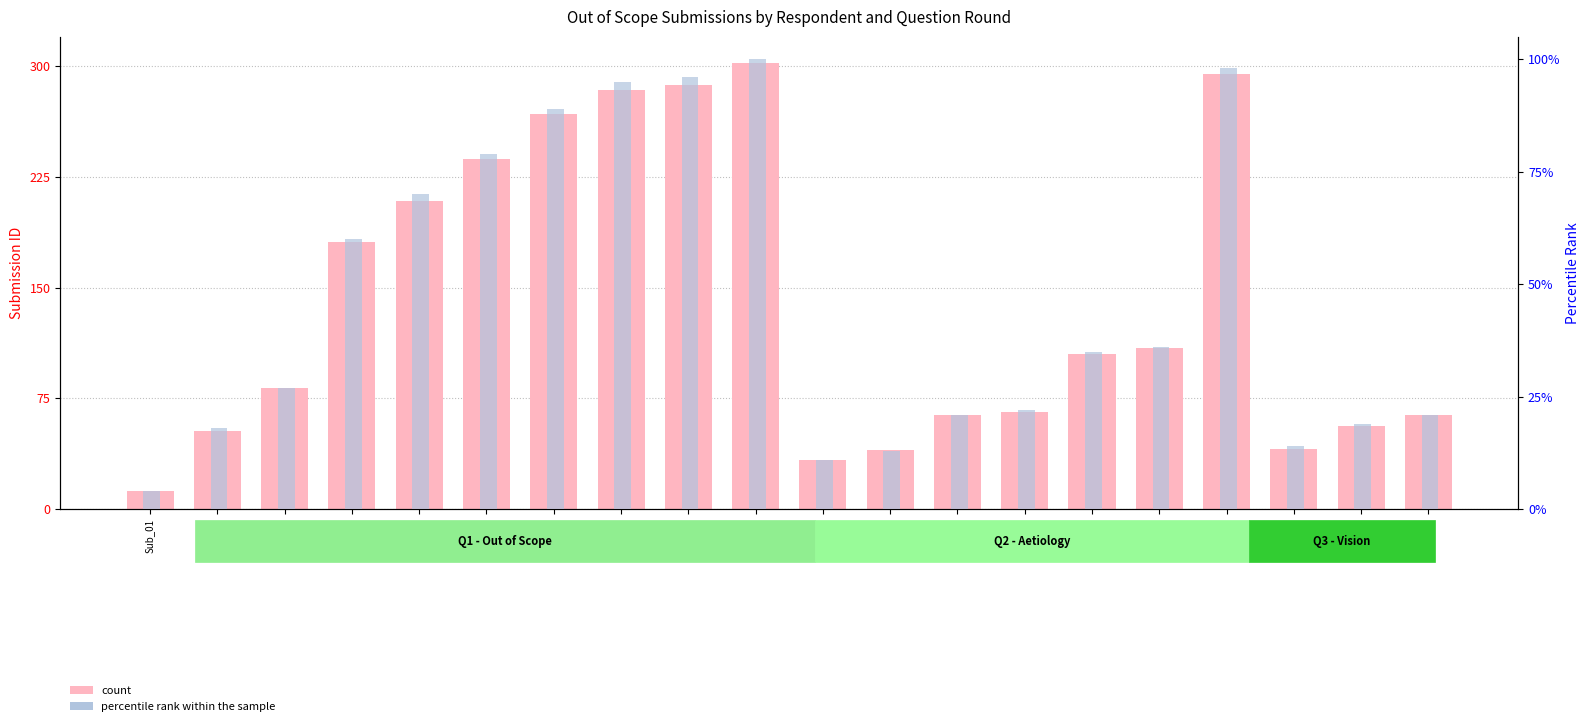

Which series changed the most between Sub_08 and Sub_12?

count